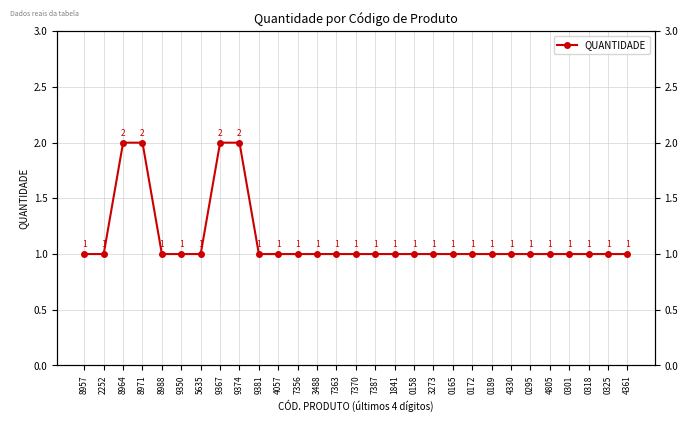

What is the label of the 5th point from the right?

4805